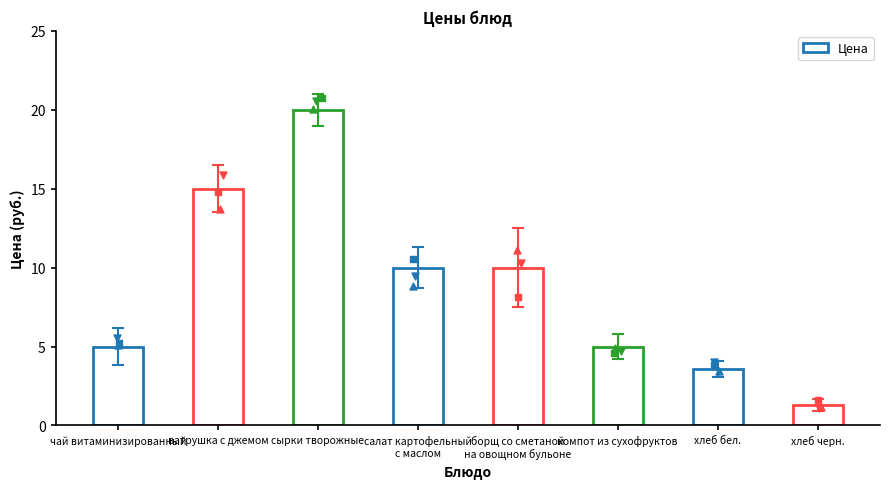

Between салат картофельный
с маслом and ватрушка с джемом, which is larger?

ватрушка с джемом